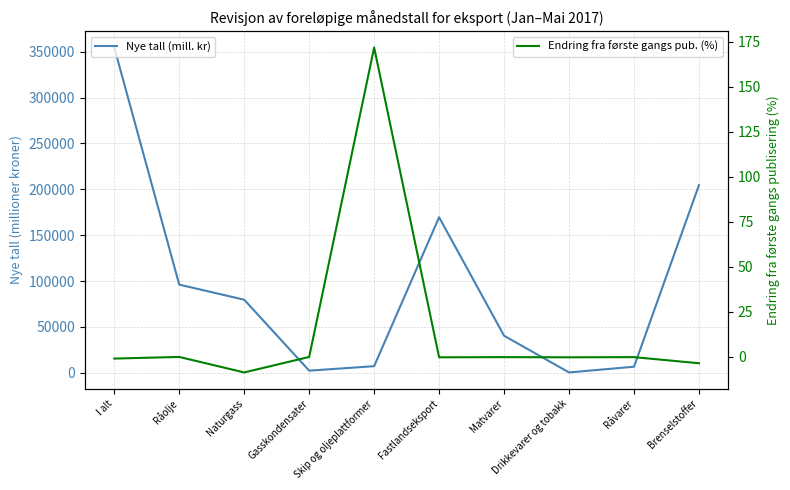

What position from the right is Råvarer?

2